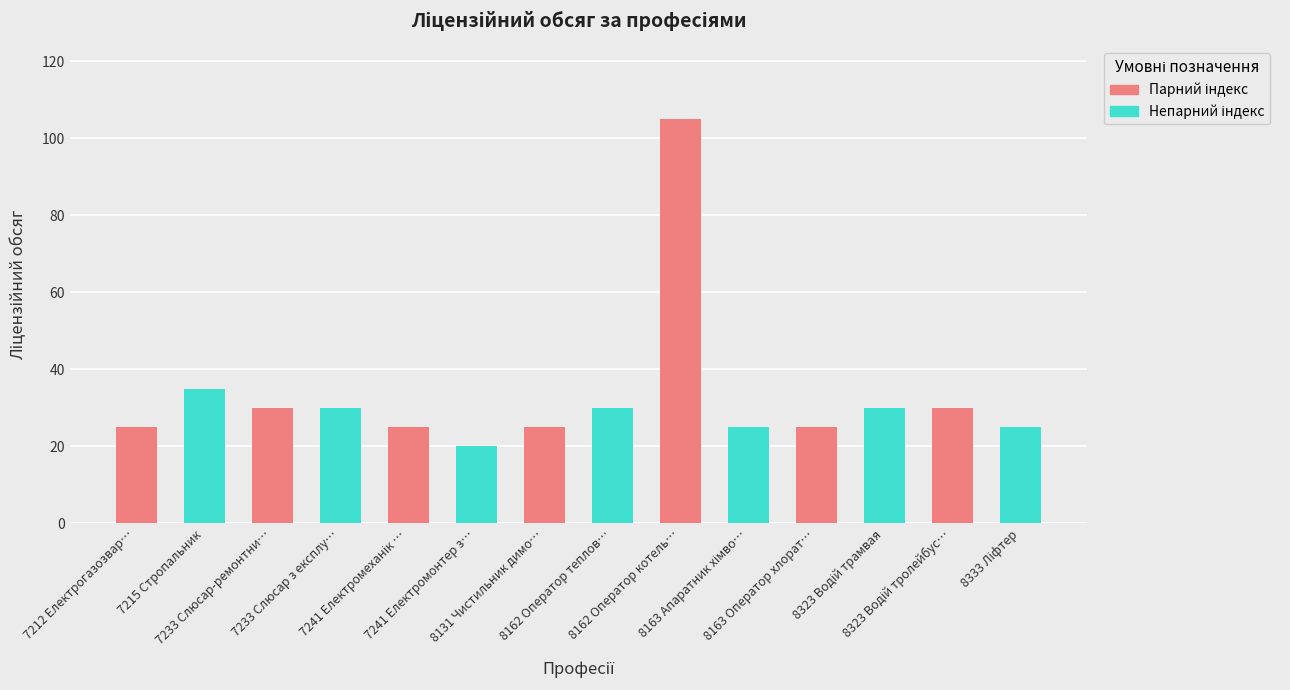

What is the label of the 1st bar from the left?

7212 Електрогазозвар…